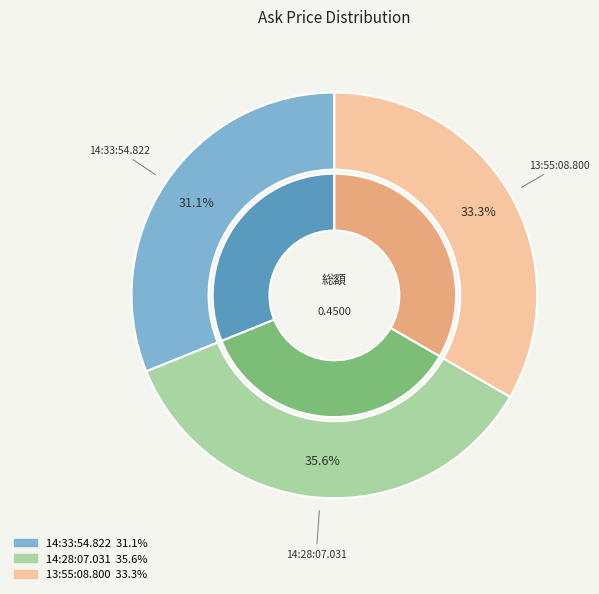

How much of the chart is everything except 14:28:07.031?

64.4%